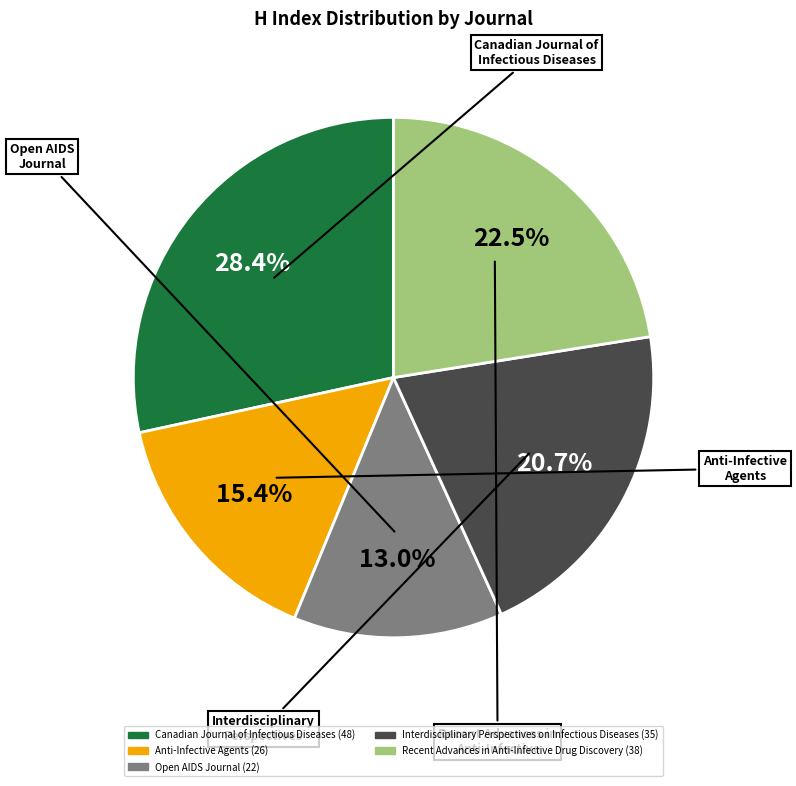

Is there any slice that represents more than half of the pie?

No